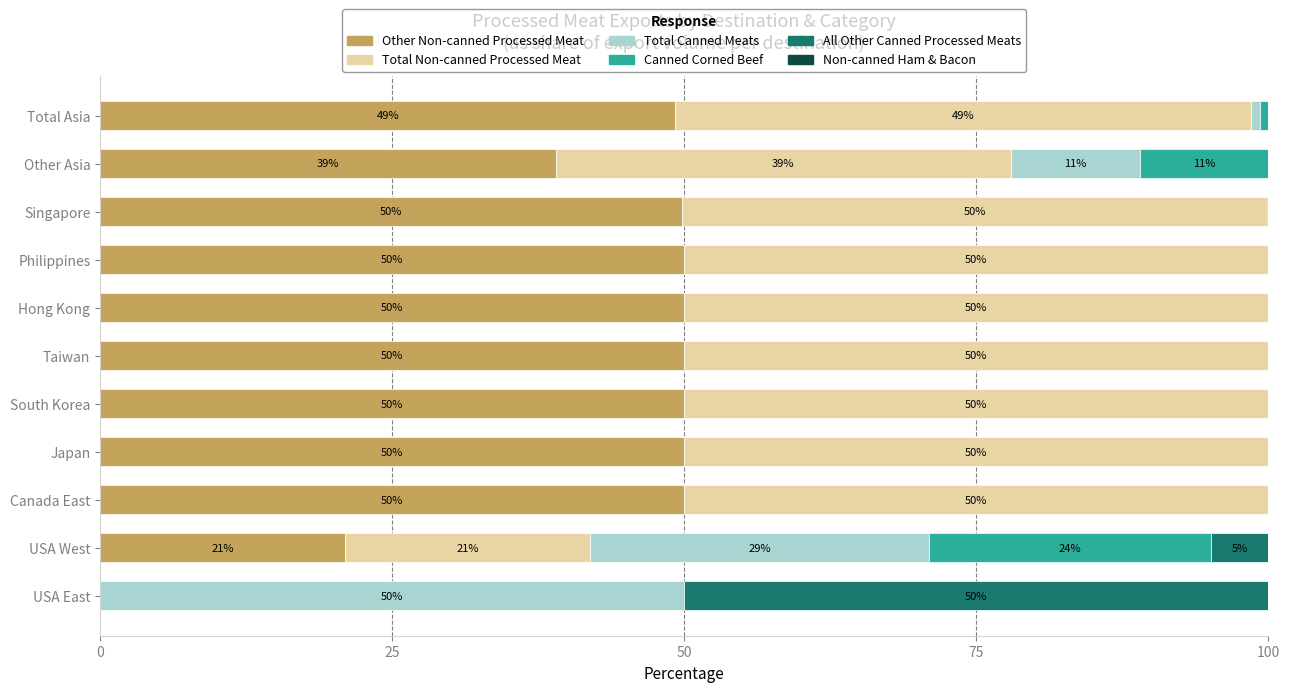

What is the total value across all series at Canada East?

100.0